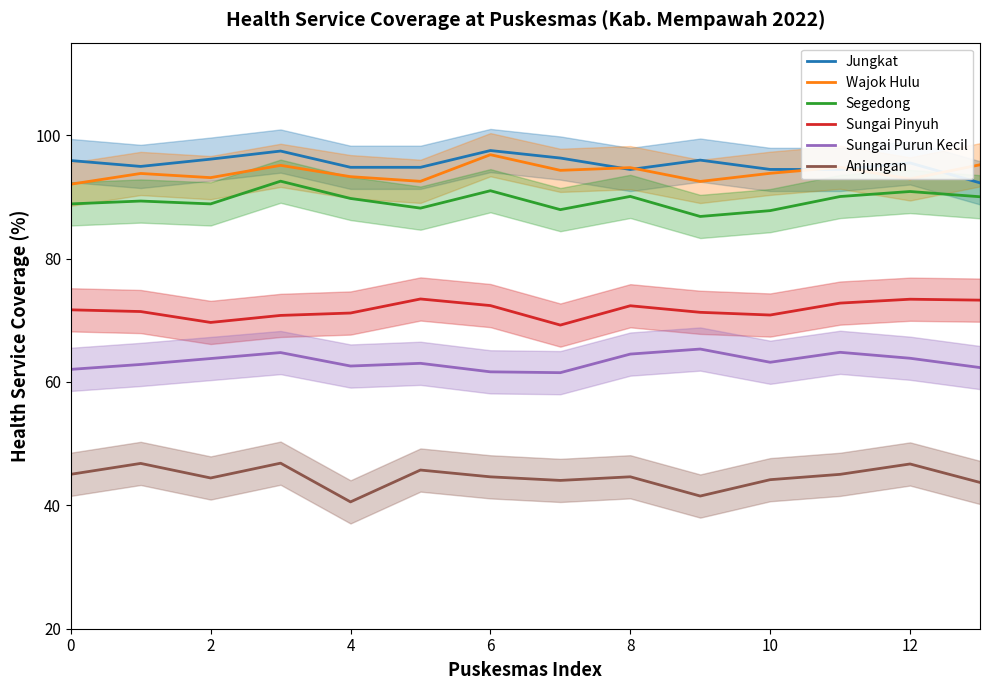

The value of Segedong at 2 is 88.9. True or false?

True